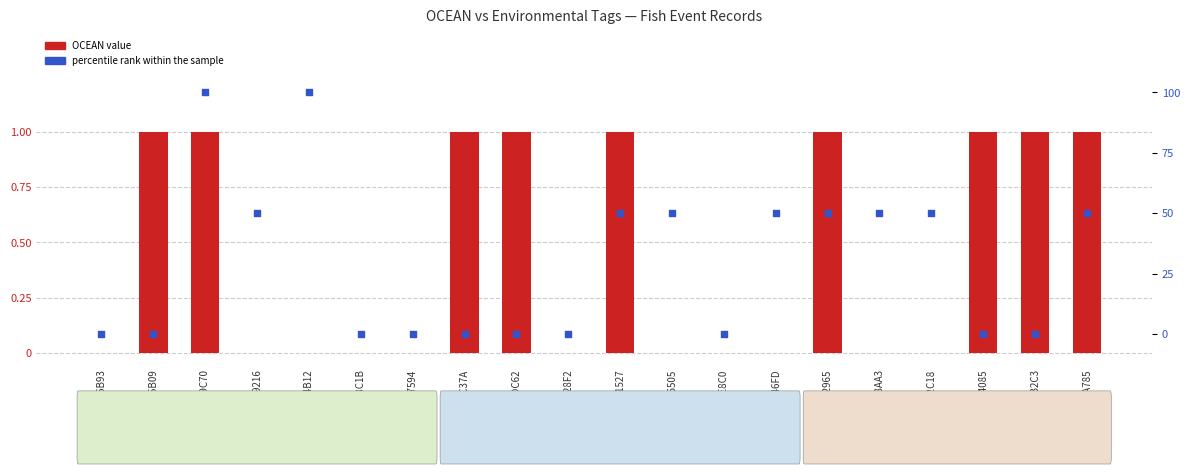

Which series contains the highest Y value?

percentile rank within sample